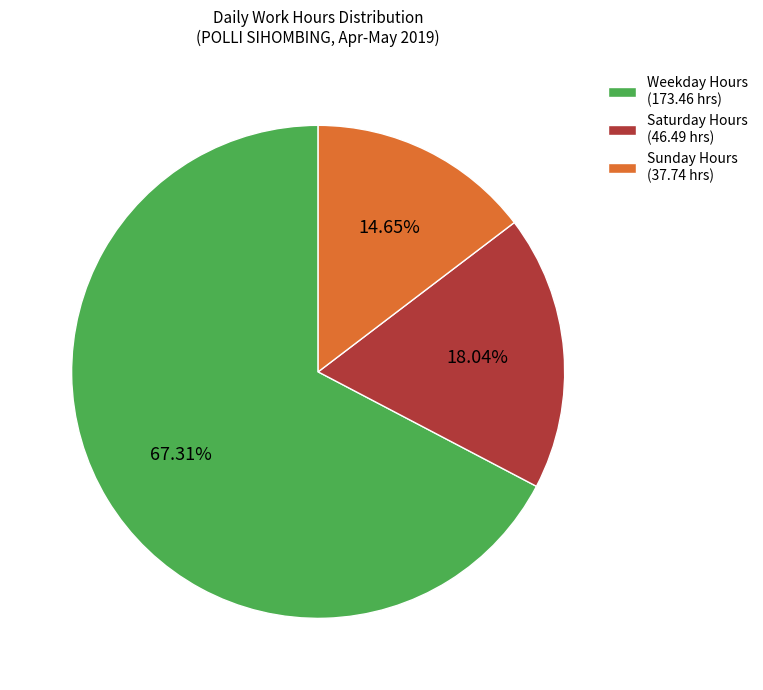

How many segments does this pie chart have?

3